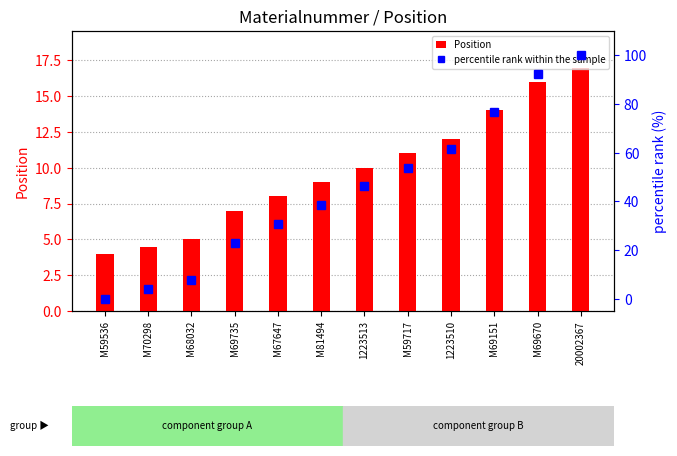

What is the lowest value of the Position series?

4.0